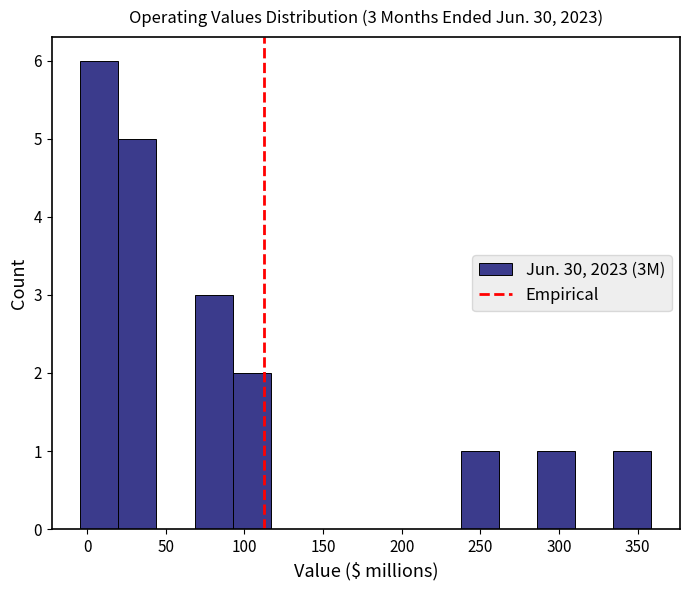

Which range on the x-axis has the tallest bar?

-5 to 20